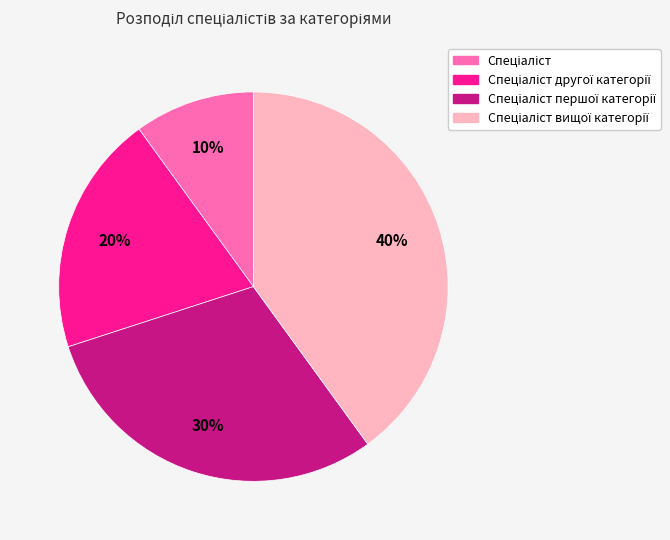

To the nearest percent, what is the difference between the largest and smallest slice percentages?

30%